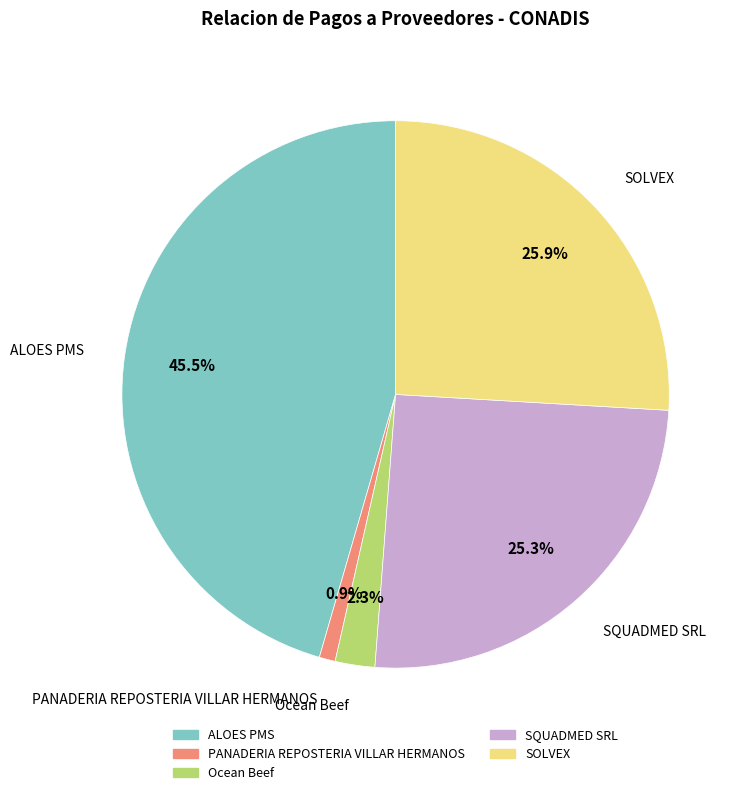

How many segments does this pie chart have?

5